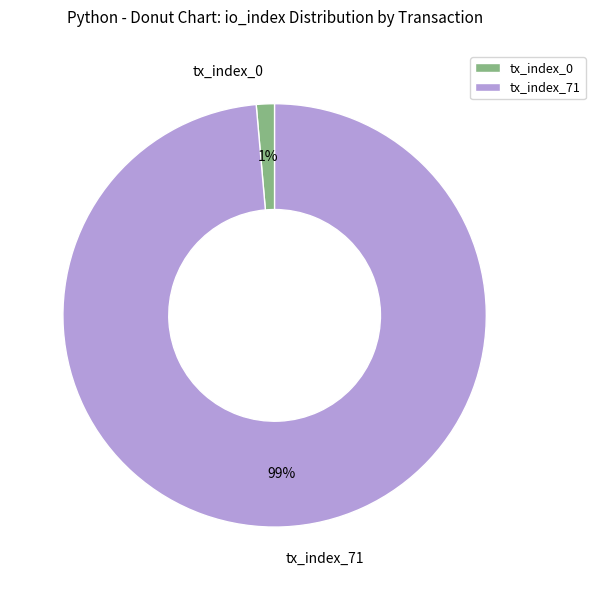

To the nearest percent, what is the combined percentage of tx_index_0 and tx_index_71?

100%